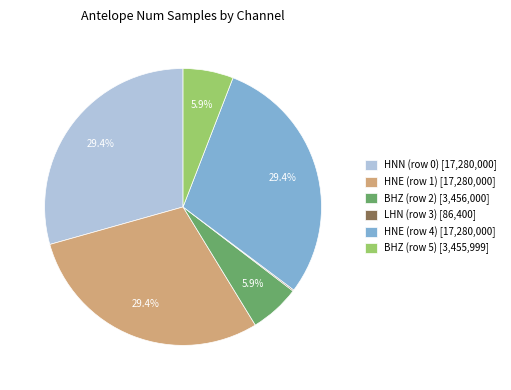

Does HNN (row 0) represent more than half of the total?

No